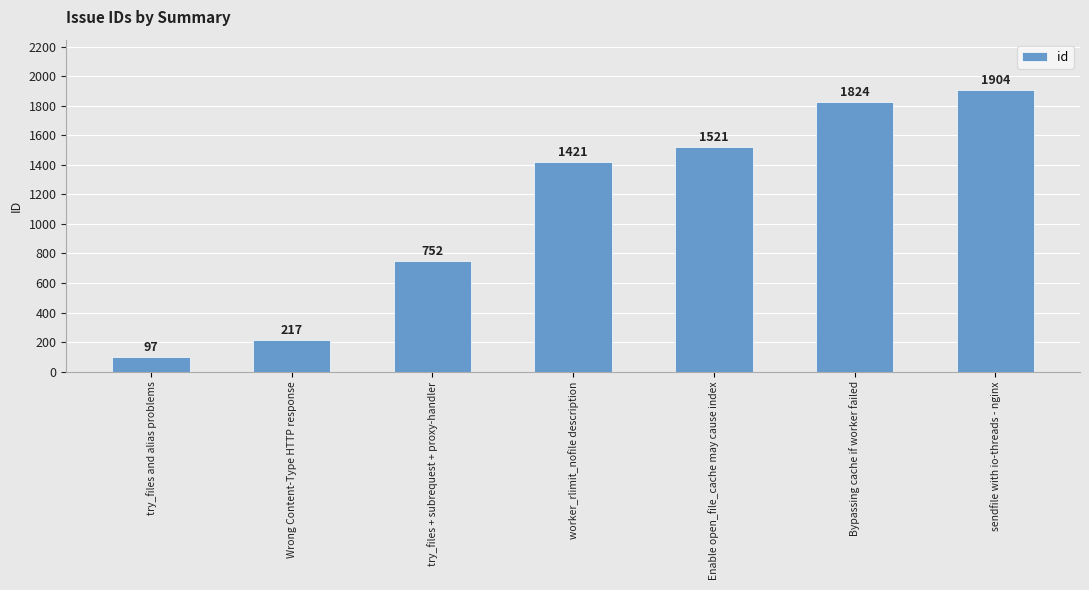

How many data points are less than 1421?

3